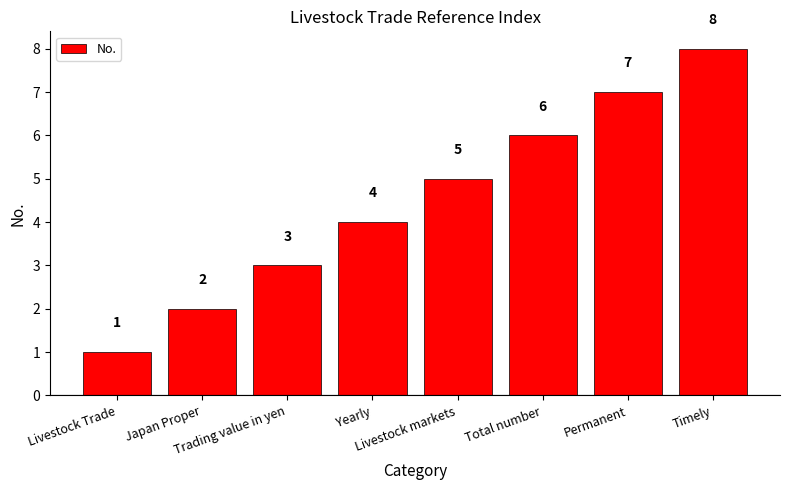

Reading left to right, transcribe all the data shown in this chart.

Livestock Trade=1	Japan Proper=2	Trading value in yen=3	Yearly=4	Livestock markets=5	Total number=6	Permanent=7	Timely=8